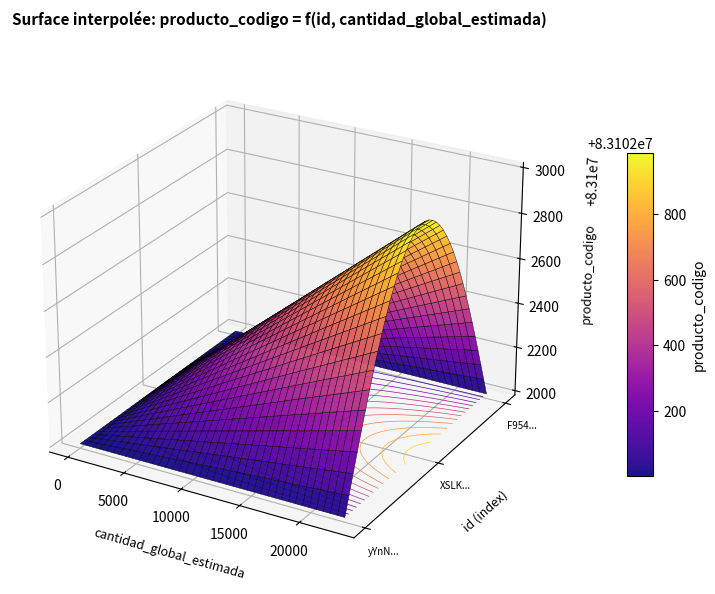

Reading left to right, list all the values displayed in this chart.

yYnNmM5R2aQ%3D: 83102001	18
XSLKaMcgAMk%3D: 83102001	18
F954TYW0xYk%3D: 83102001	22814